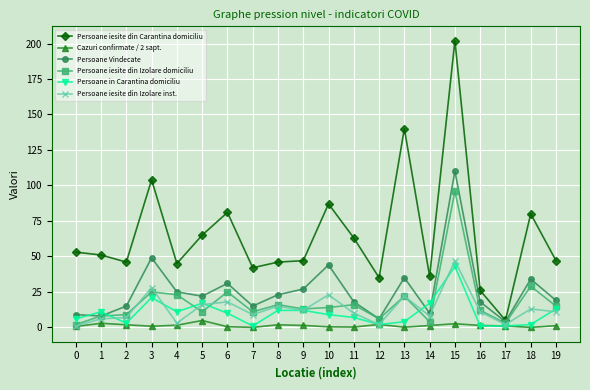

Where is the first local minimum for Persoane in Carantina domiciliu?

2